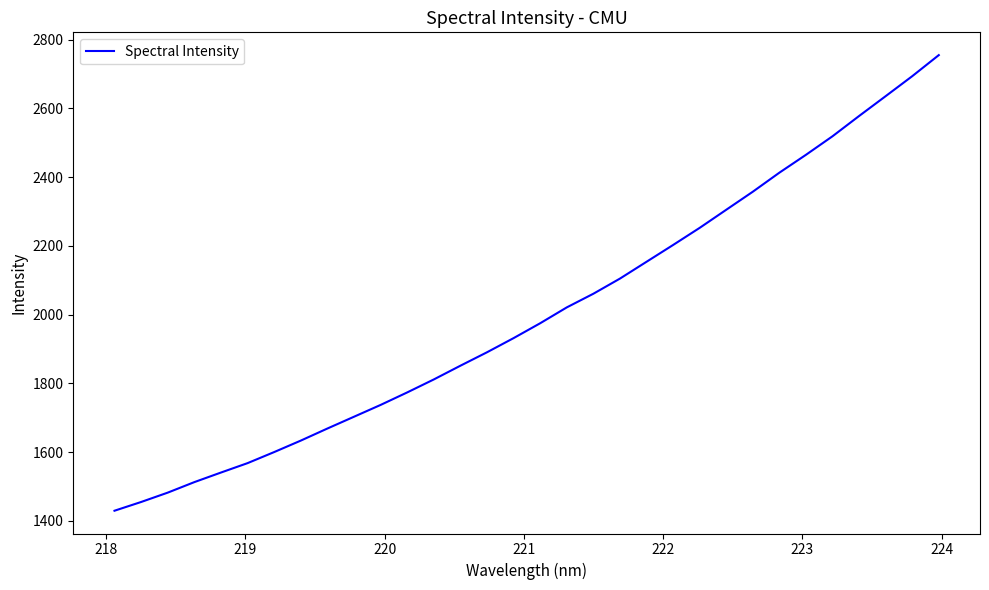

What is the greatest value displayed?

2755.2